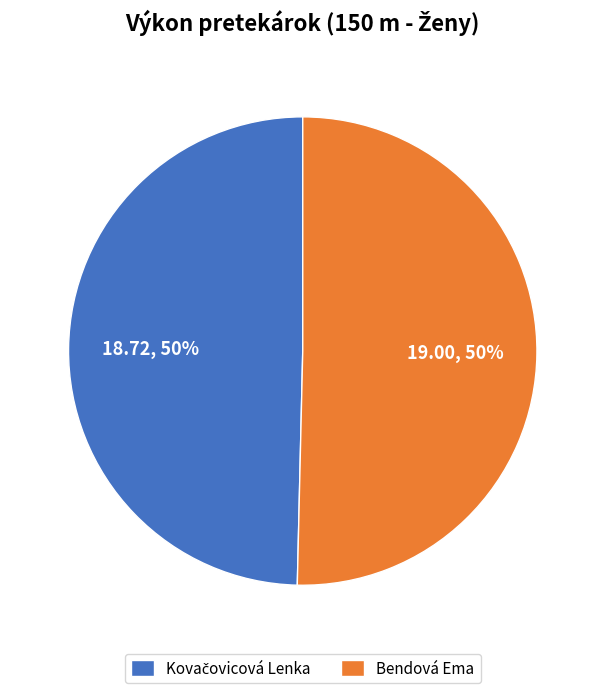

Count the number of slices in the pie.

2